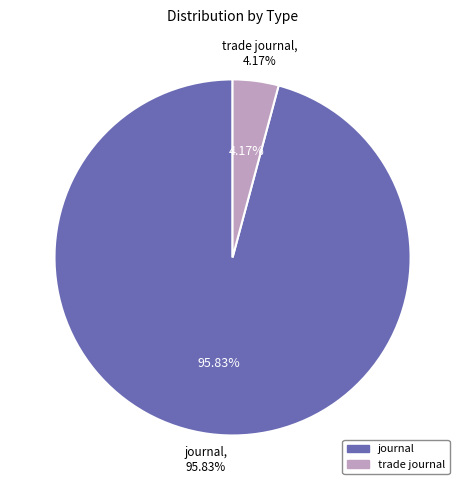

Which slice is the largest?

journal